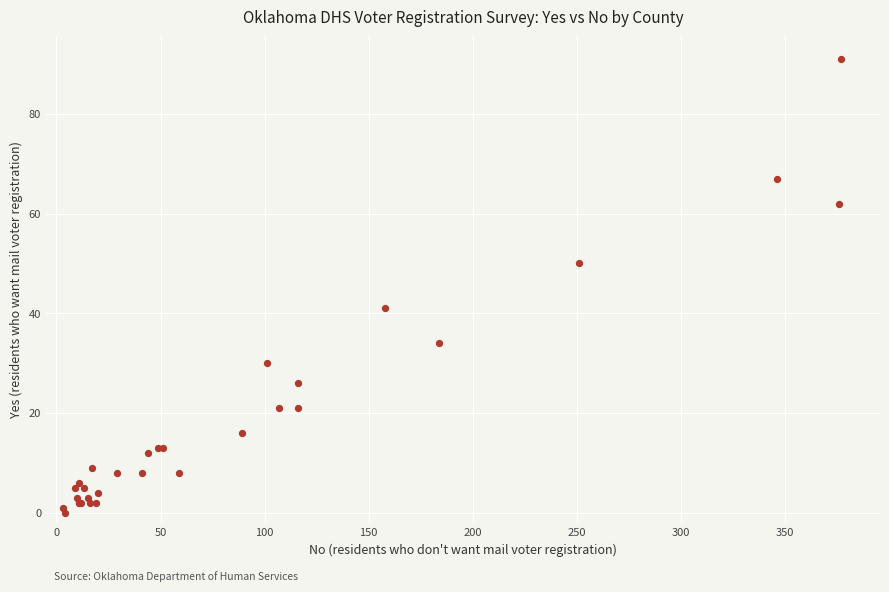

What Y value in the scatter plot is closest to 45?

41